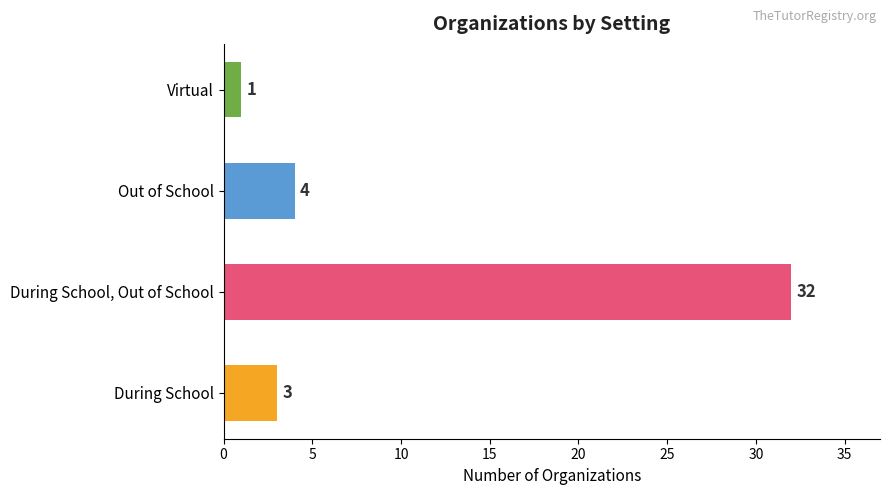

The value at Out of School is 6. True or false?

False